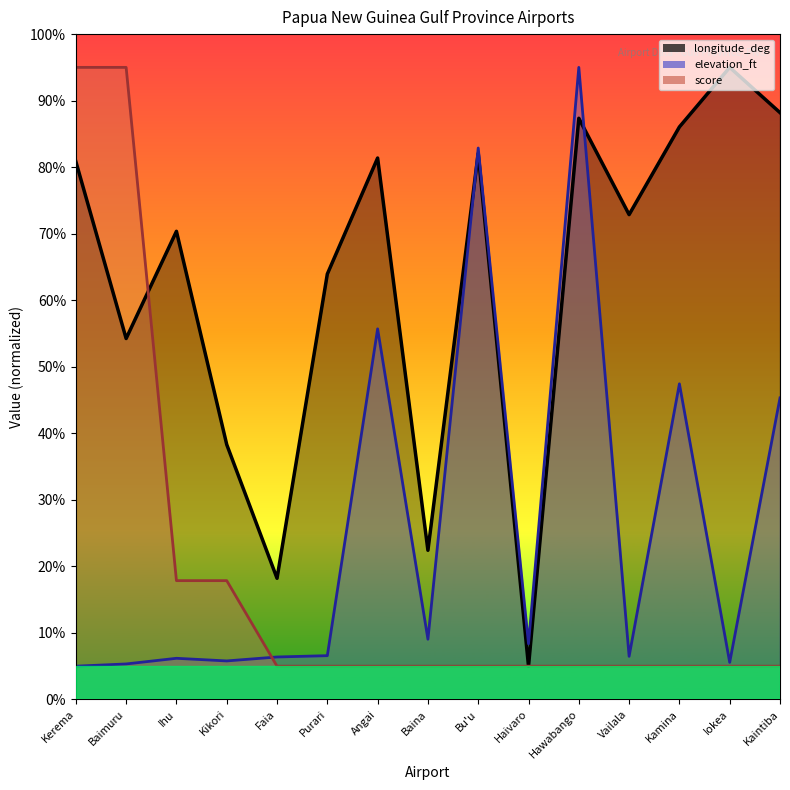

At Angai, list the series in order from smallest to largest.

score, elevation_ft, longitude_deg